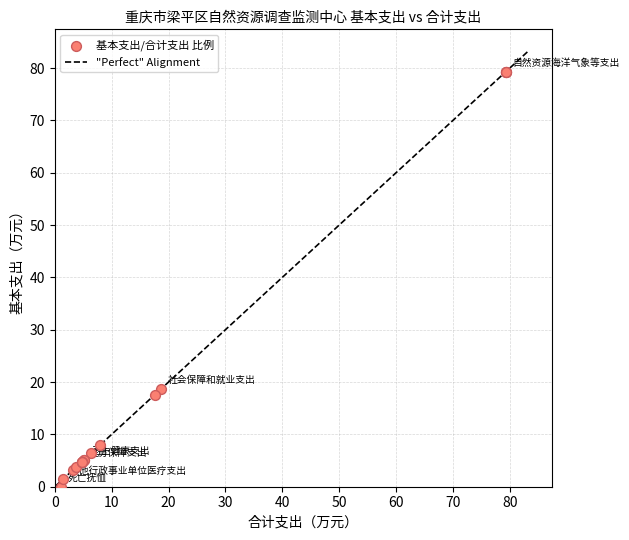

What Y value in the scatter plot is closest to 39?

18.7